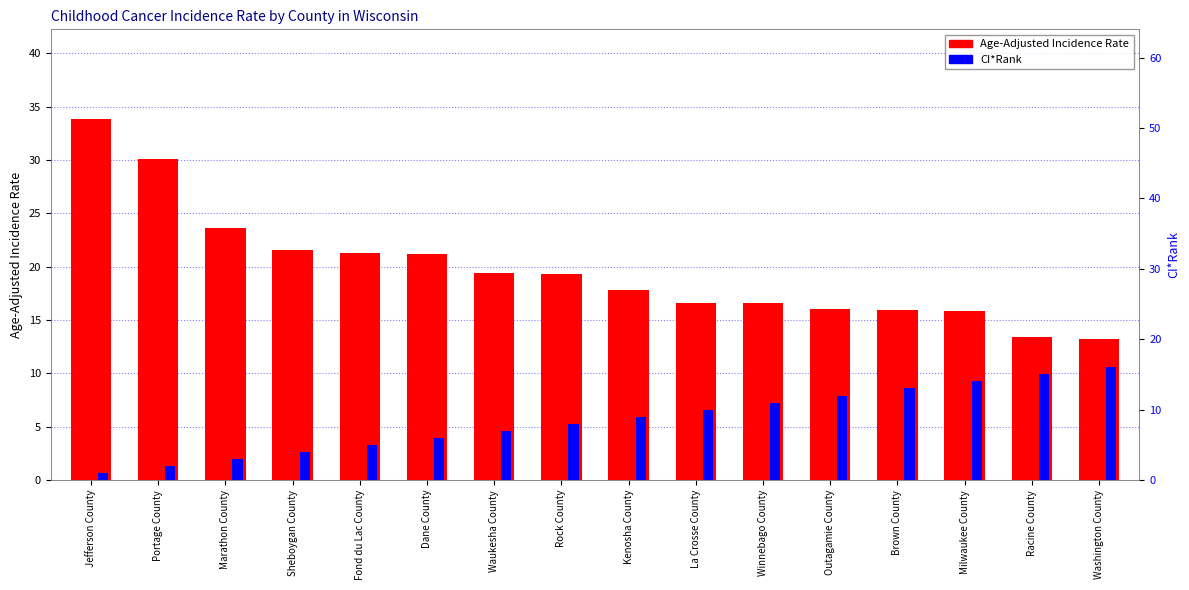

How many data points in CI*Rank are less than 9?

8